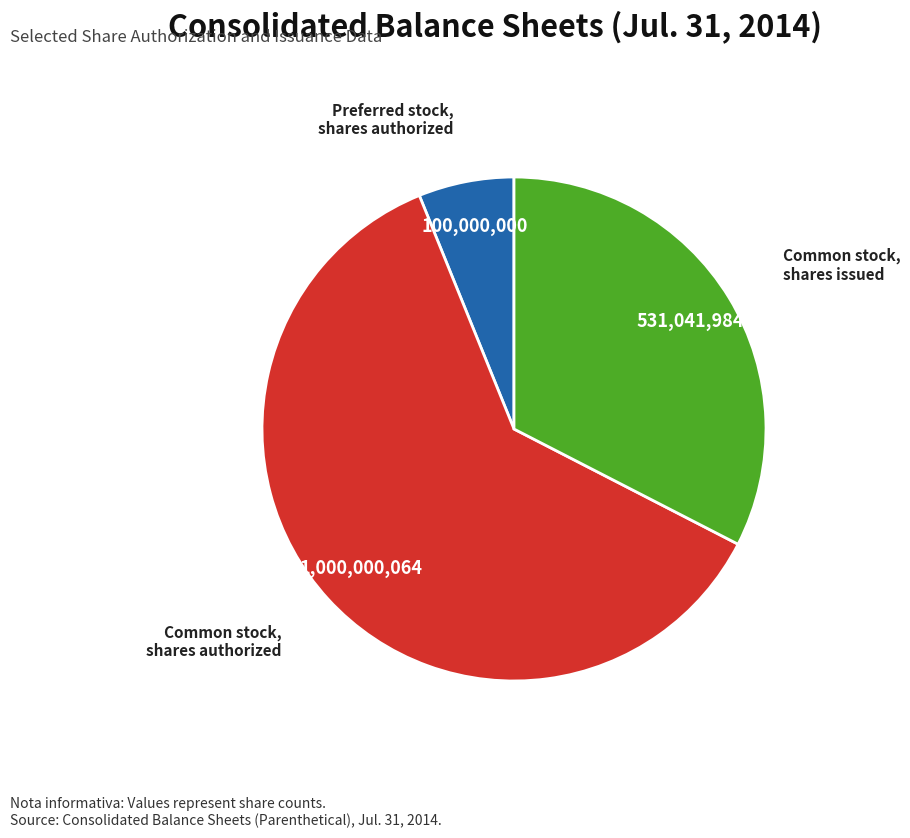

The Common stock, shares authorized slice represents 71% of the pie. True or false?

False